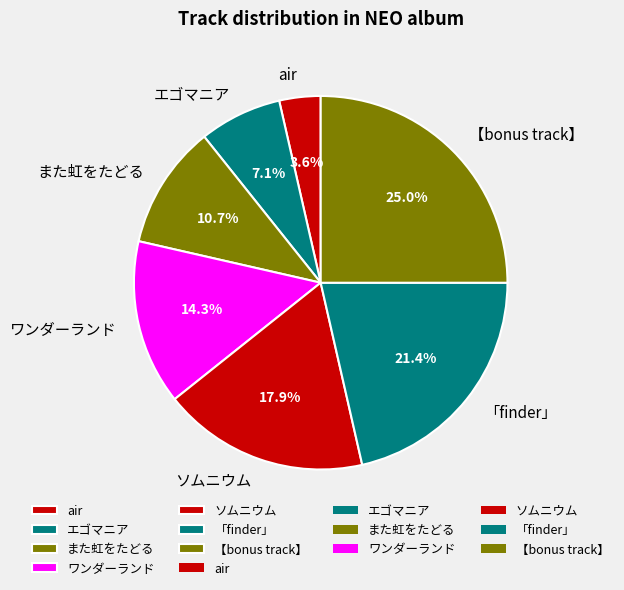

True or false: ソムニウム accounts for 18% of the total.

True